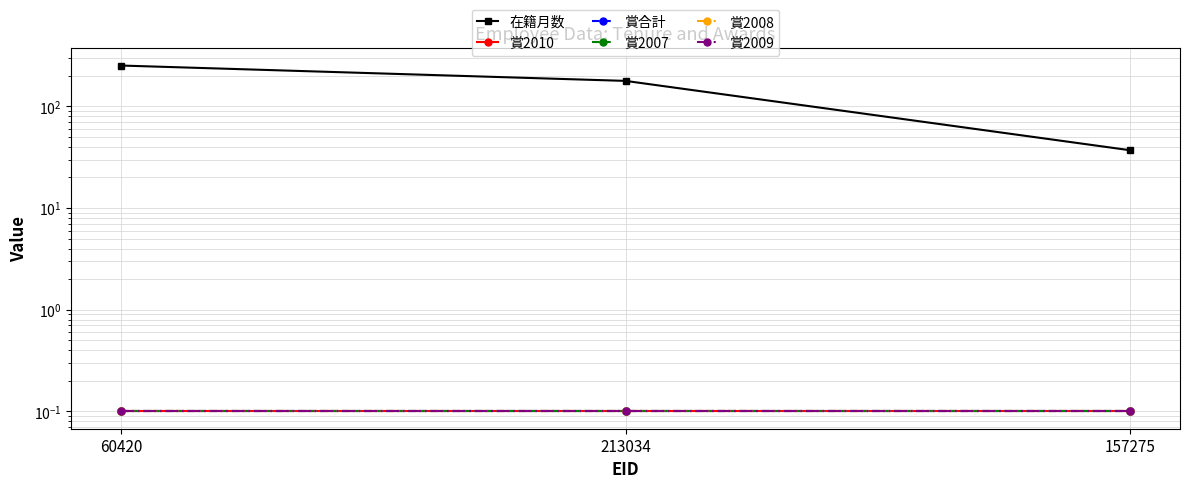

Does the chart display data point markers on the line(s)?

Yes